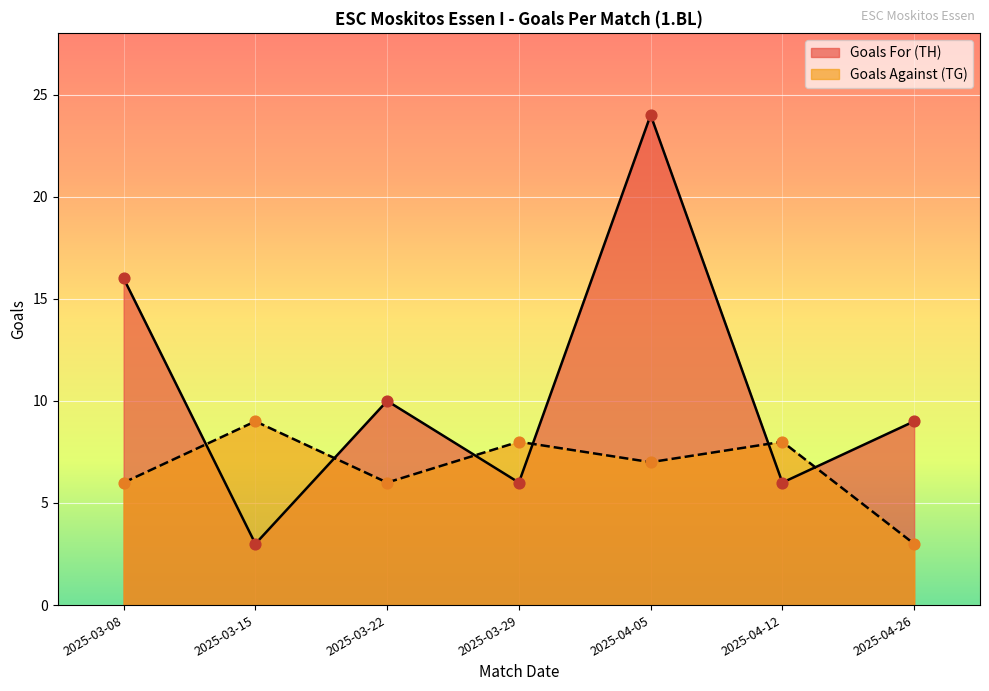

At which category is the sum across all series the highest?

2025-04-05